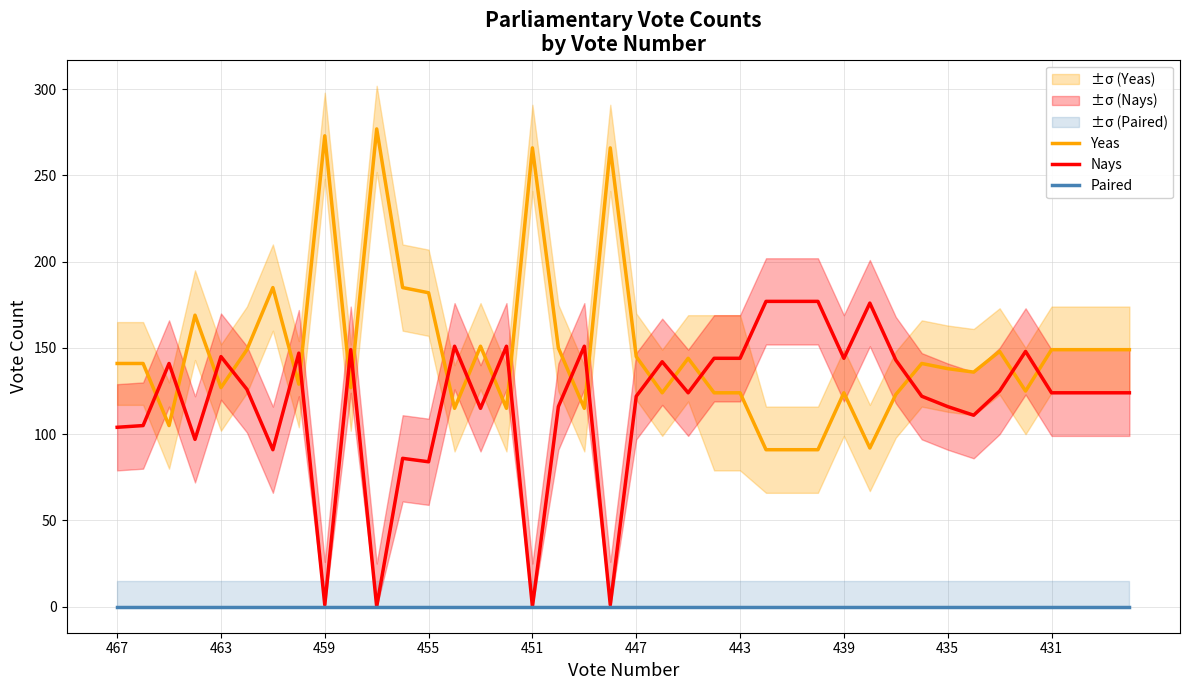

How many lines are shown in the chart?

3